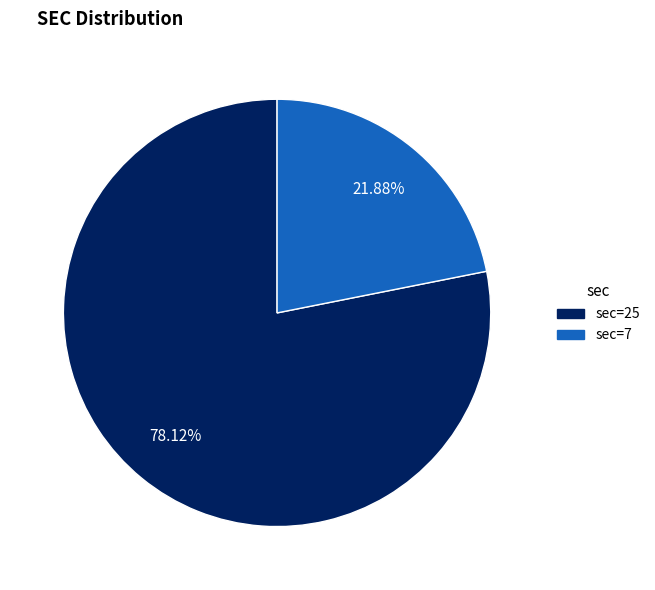

Is there a majority slice in this chart?

Yes